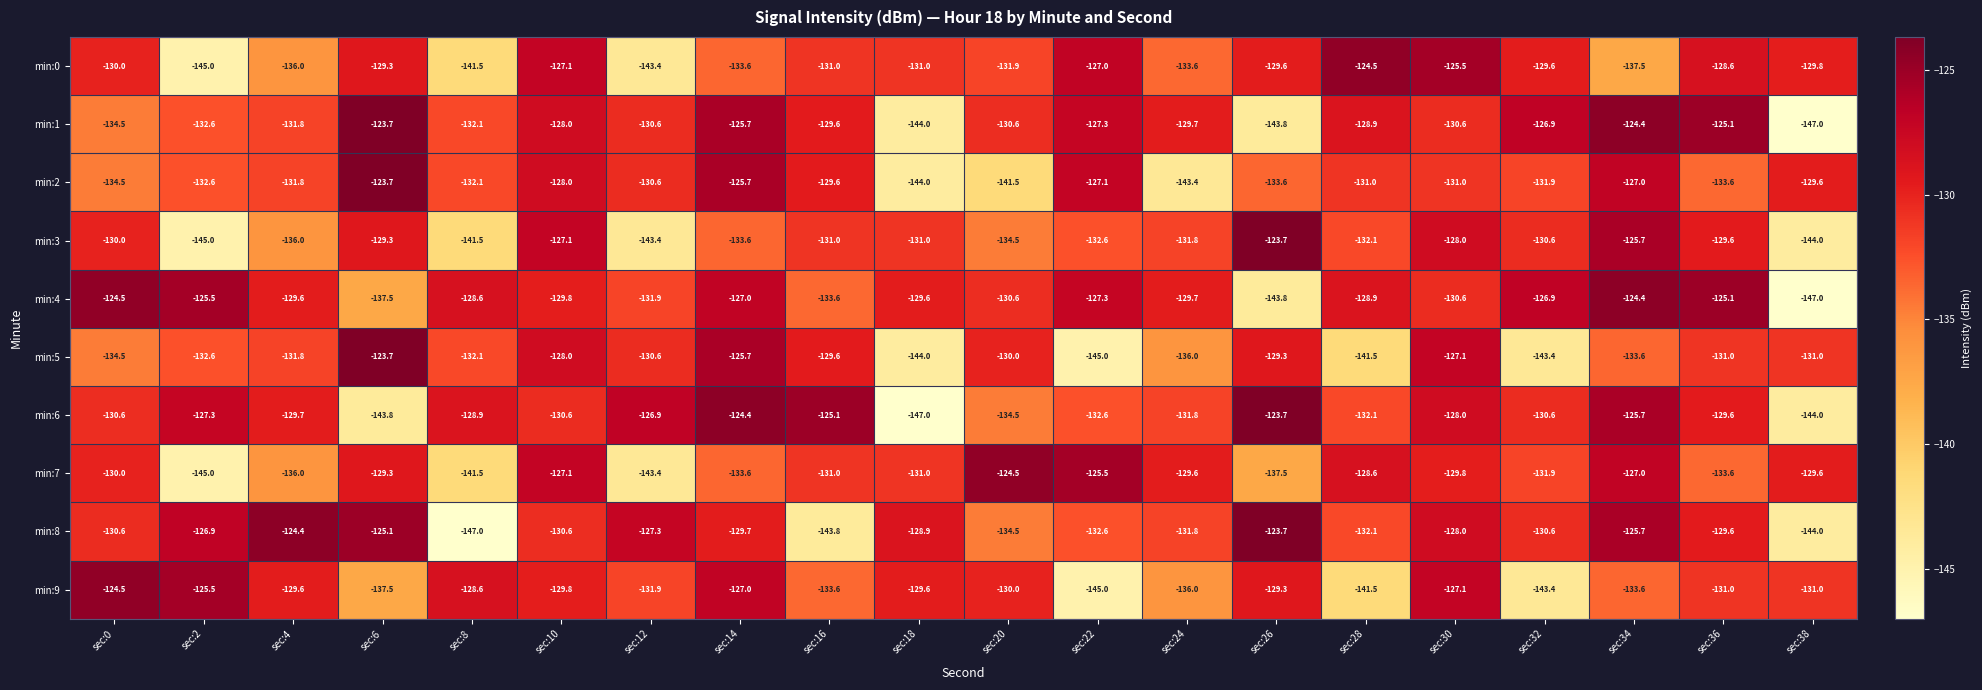

Between sec:0 and sec:34, which series saw the biggest shift?

min:1